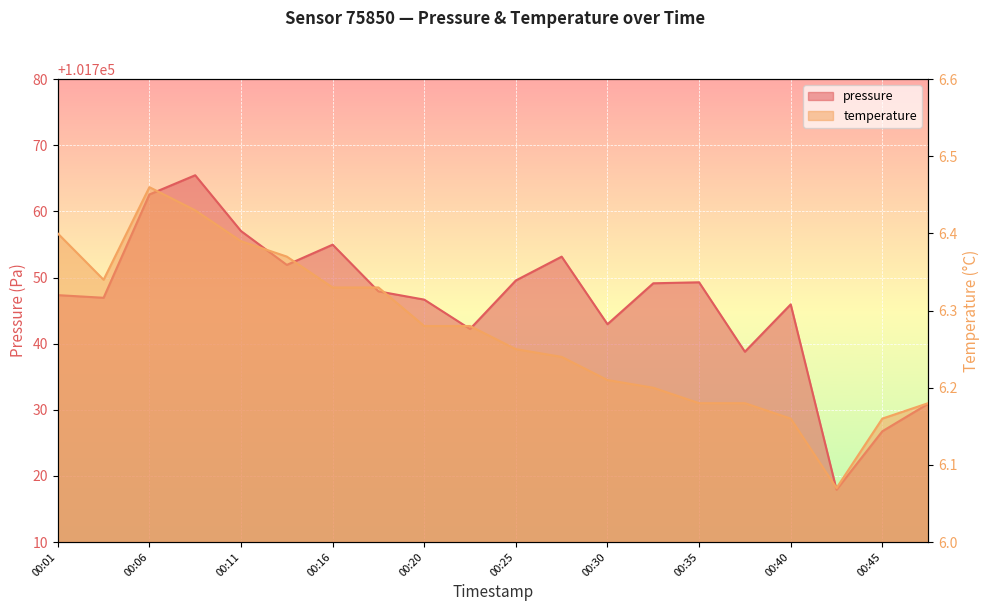

What is the difference between the highest and lowest values at 00:20?

101740.4